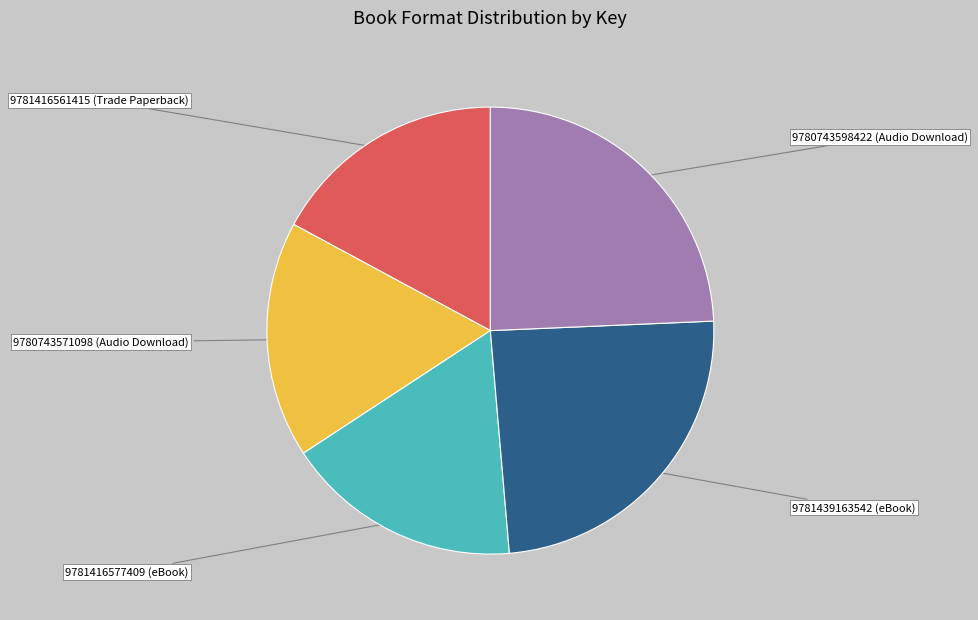

Does any single category account for the majority?

No